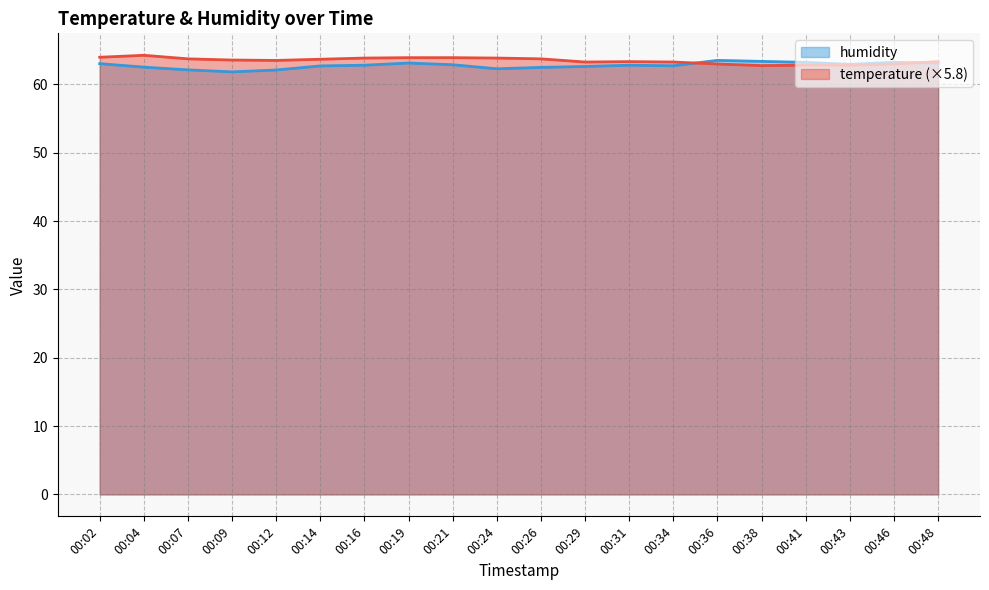

What is the value of the humidity point at the 19th from the left?

63.2